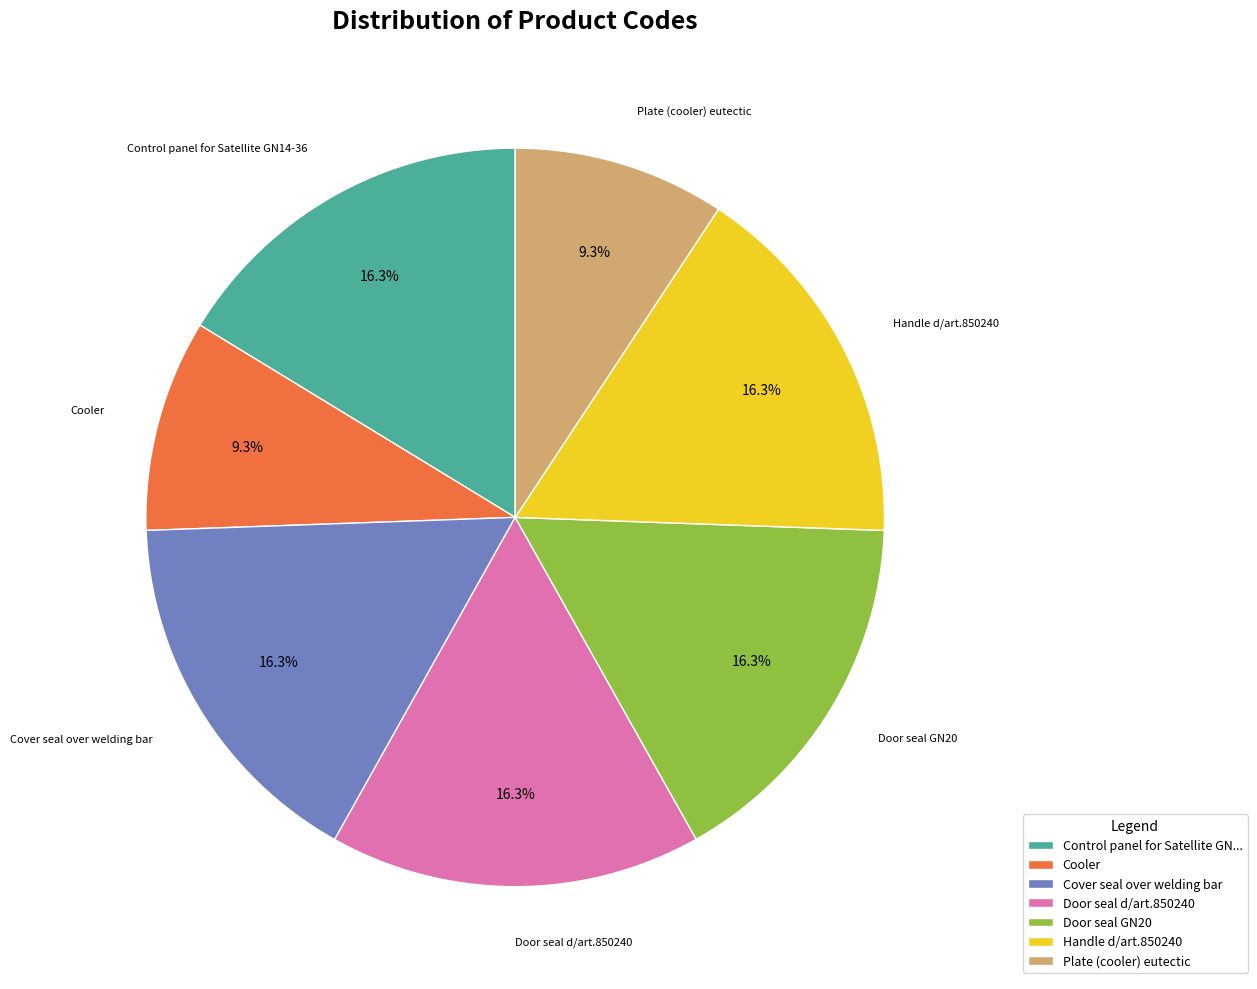

Is it true that Plate (cooler) eutectic is 9% of the pie?

True